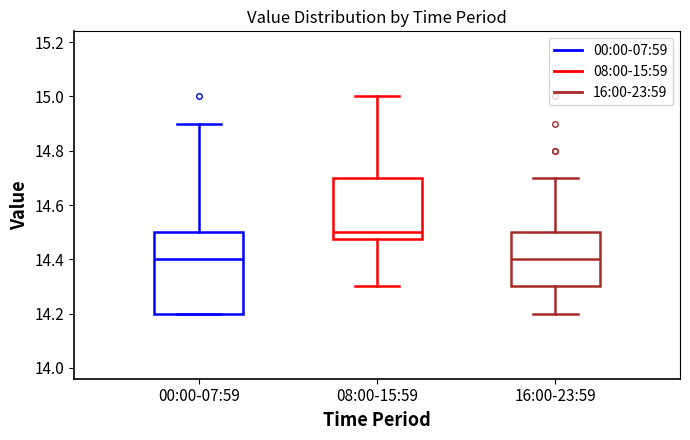

Comparing the boxes themselves (not the whiskers), which one is the tallest?

00:00-07:59